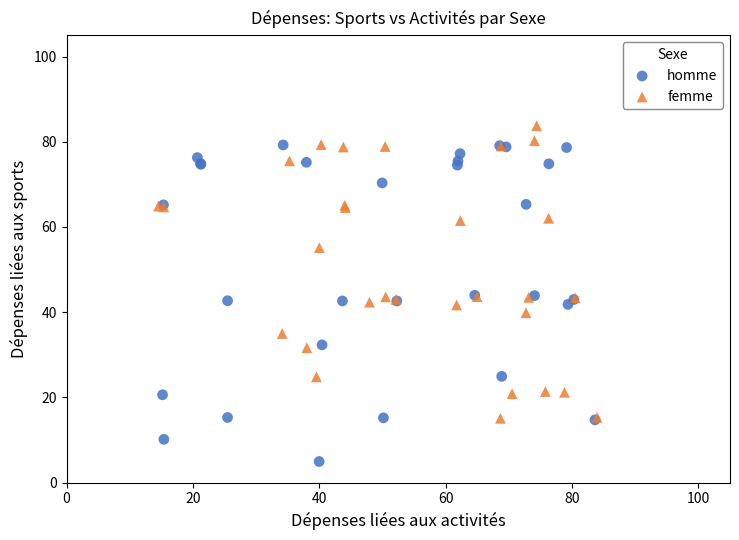

Which series has the largest Y range (max minus min)?

homme